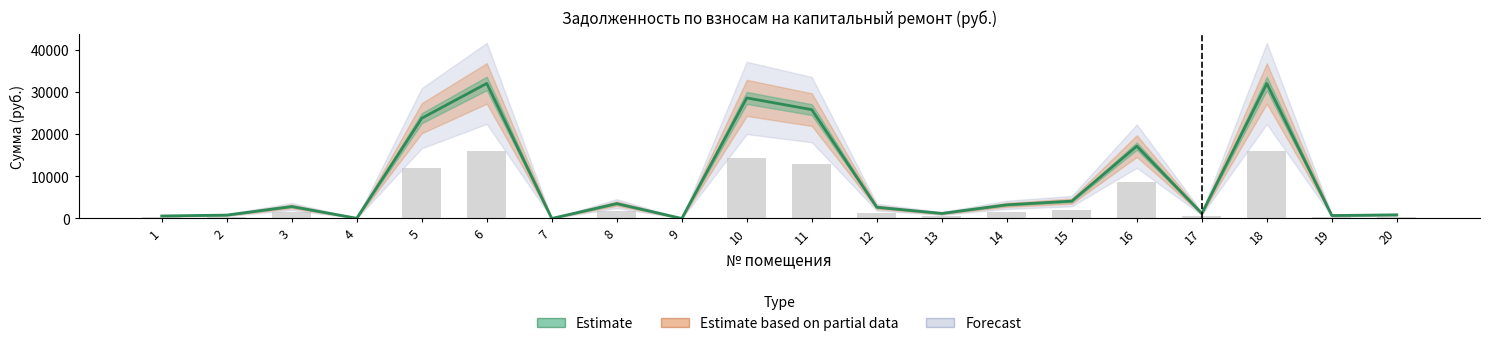

What is the spread (max minus min) of values at 14?

1618.2